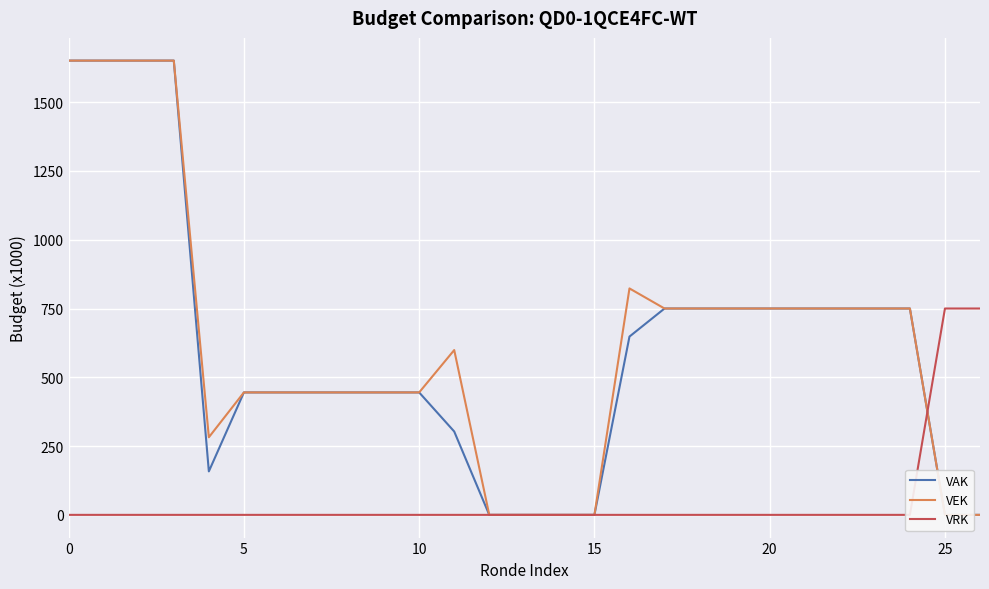

True or false: VEK has a value of -1020 at 15.

False